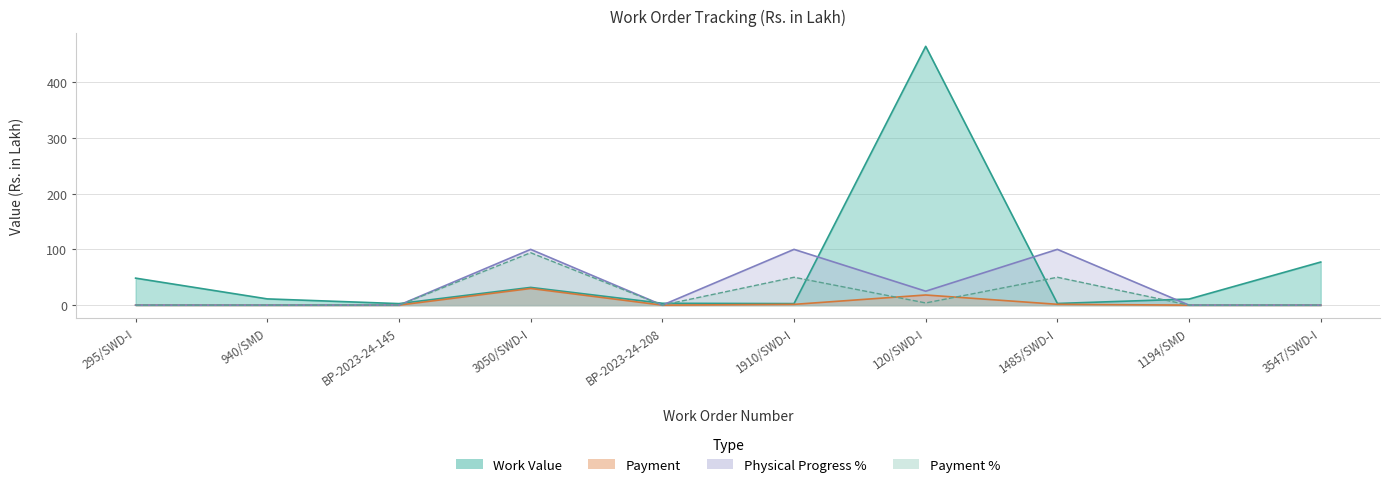

True or false: Work Value and Payment cross at least once.

False